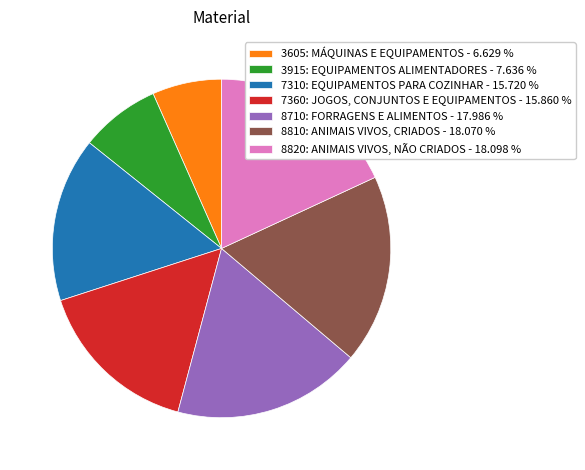

How many segments does this pie chart have?

7